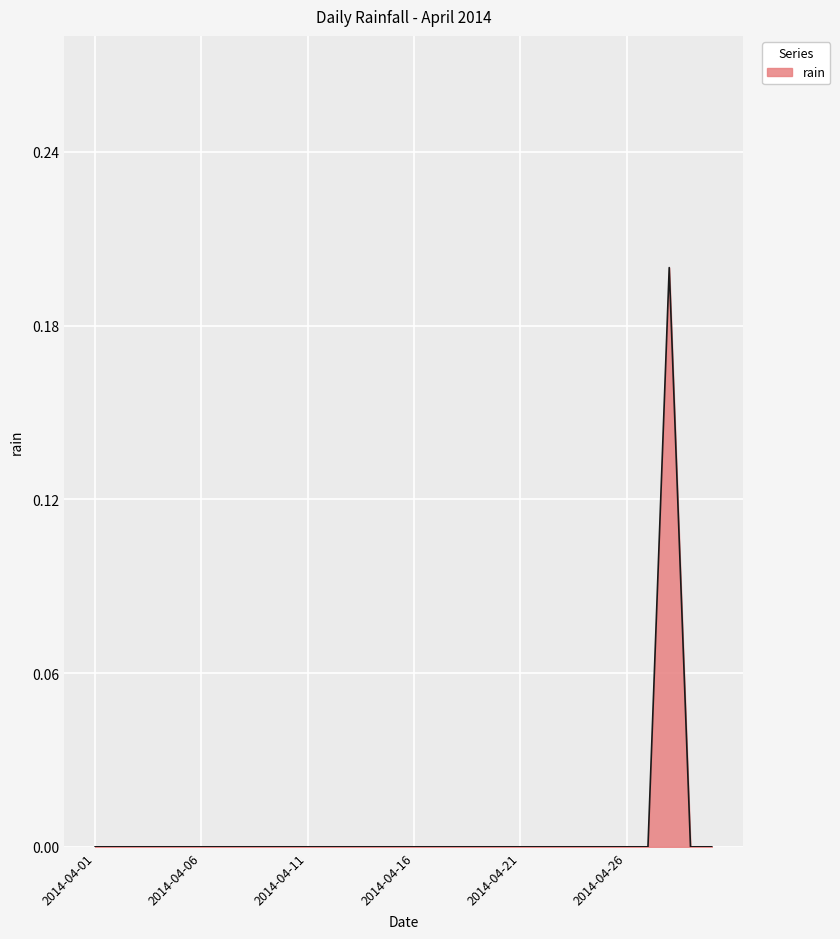

Does the chart have visible grid lines?

Yes